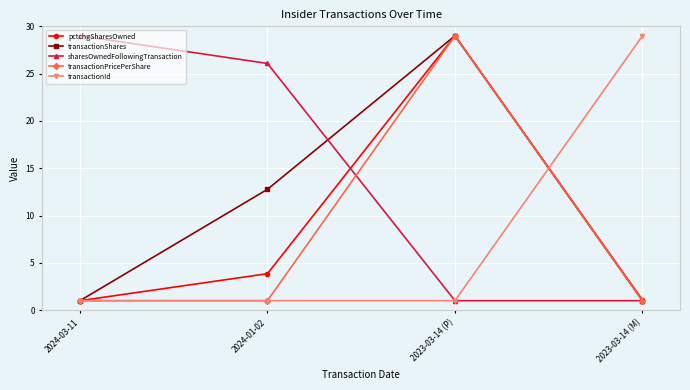

The transactionPricePerShare series shows 1.0 at 2023-03-14 (M). True or false?

True